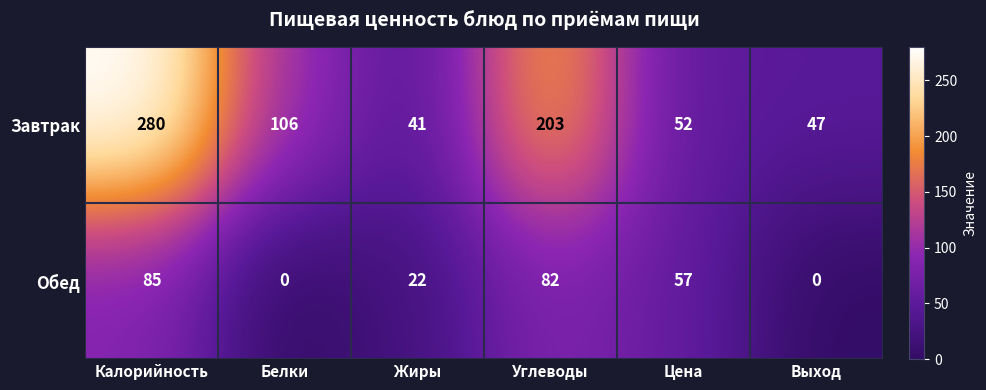

Rank the series by their maximum value, from lowest to highest.

Обед, Завтрак